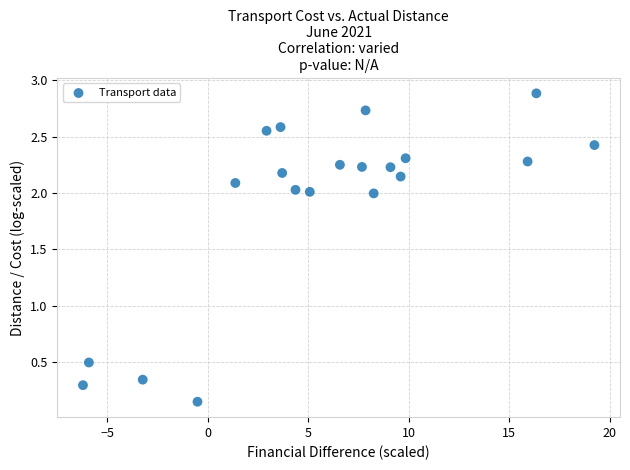

What is the range of X values (max minus min)?

25.5